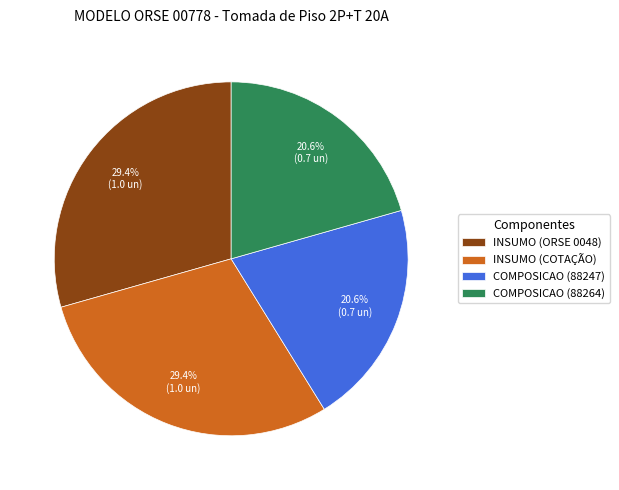

Between INSUMO (ORSE 0048) and COMPOSICAO (88247), which is larger?

INSUMO (ORSE 0048)